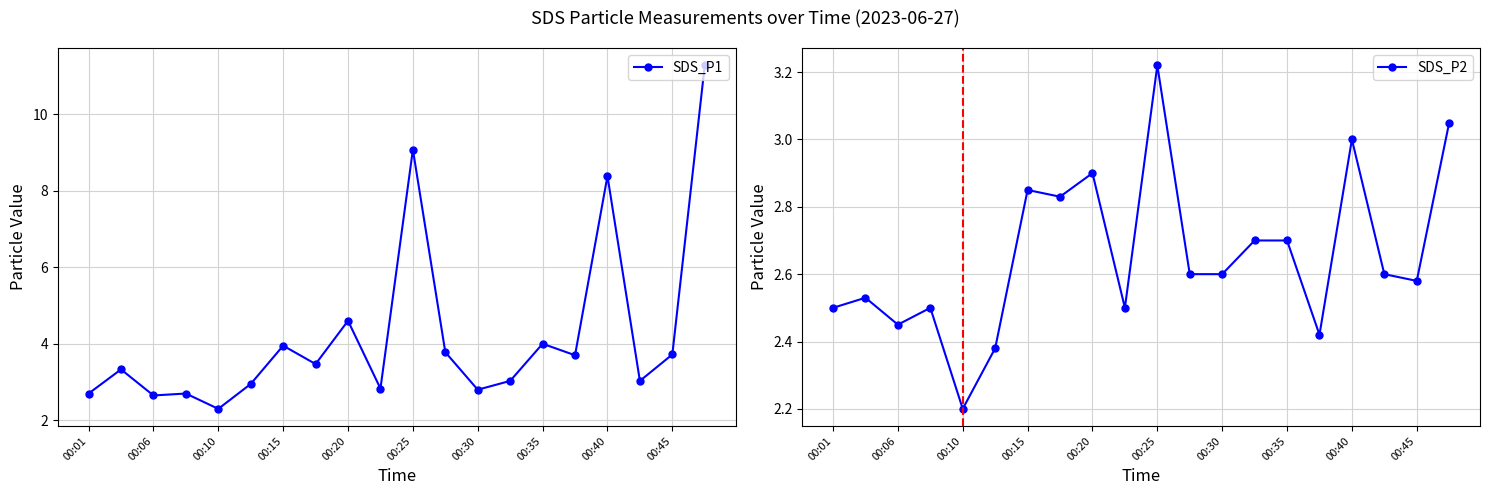

True or false: SDS_P1 has more than 2 interior local peaks.

True